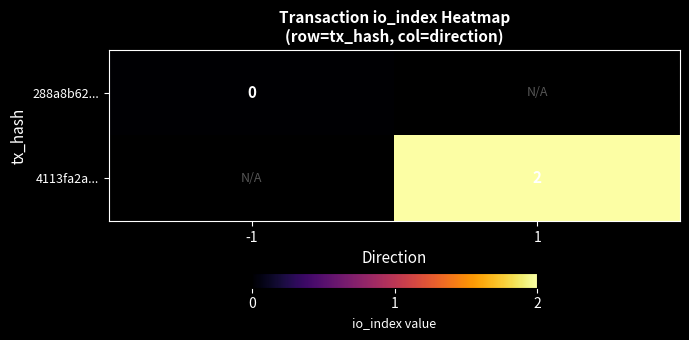

Which label corresponds to the largest value in the chart?

1